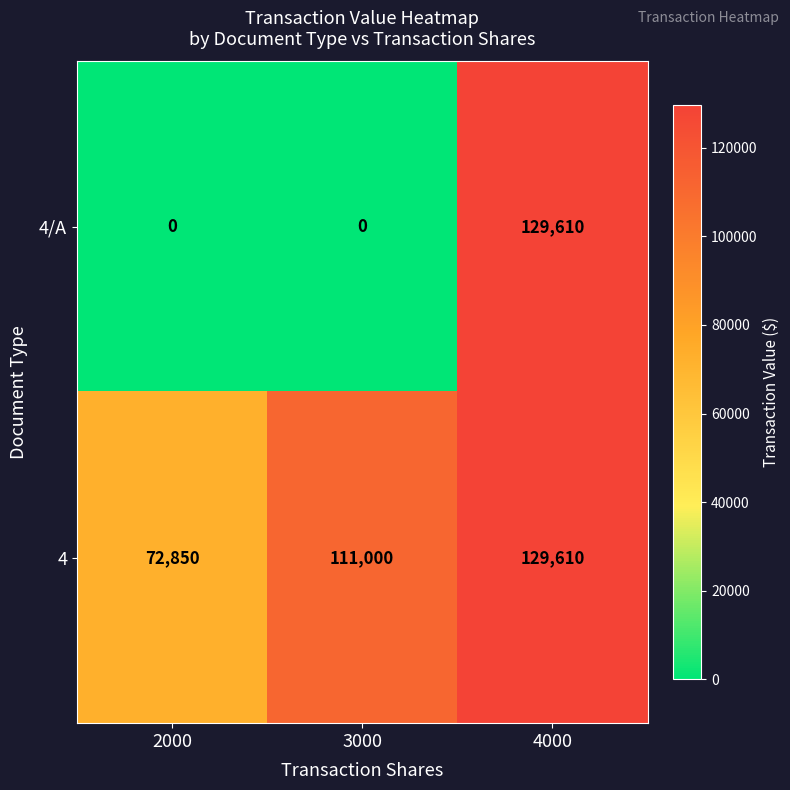

Is it true that 4 equals 111000 at 3000?

True